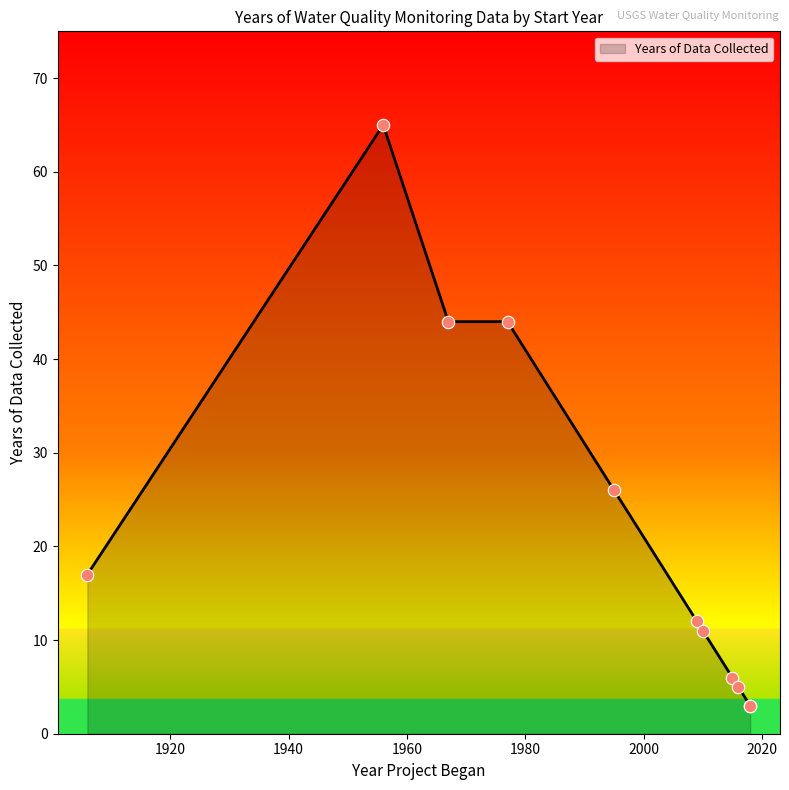

Approximately how many times larger is the value at 2016 compared to 2010?

0.5